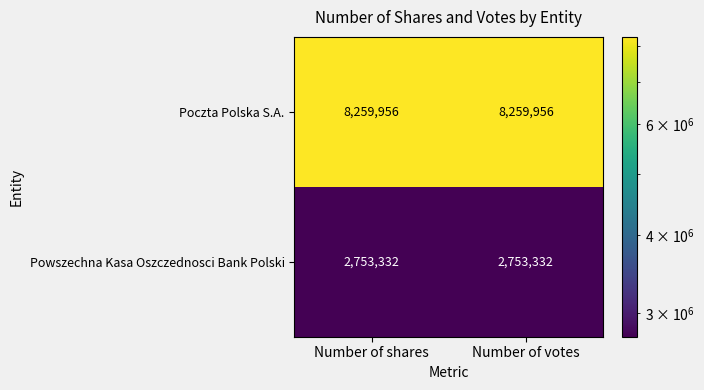

What is the highest value of the Poczta Polska S.A. series?

8259956